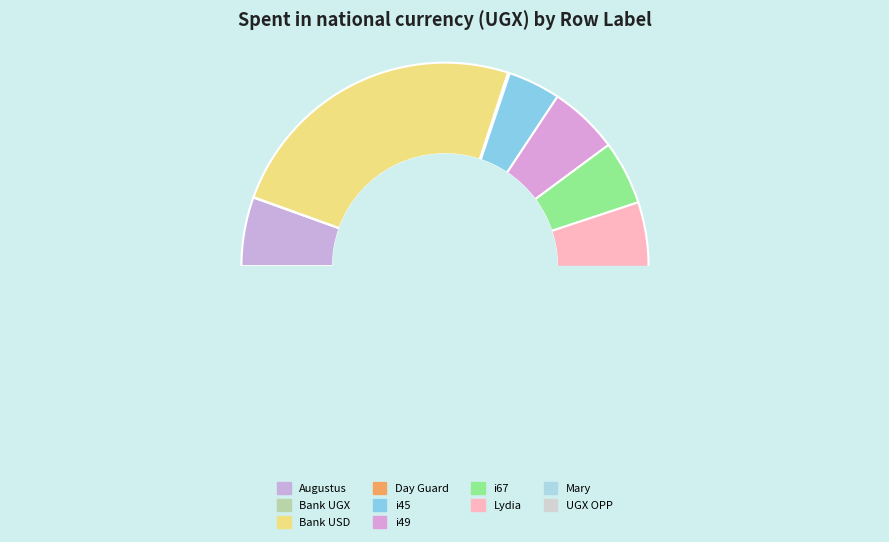

Is it true that Augustus is 18% of the pie?

False